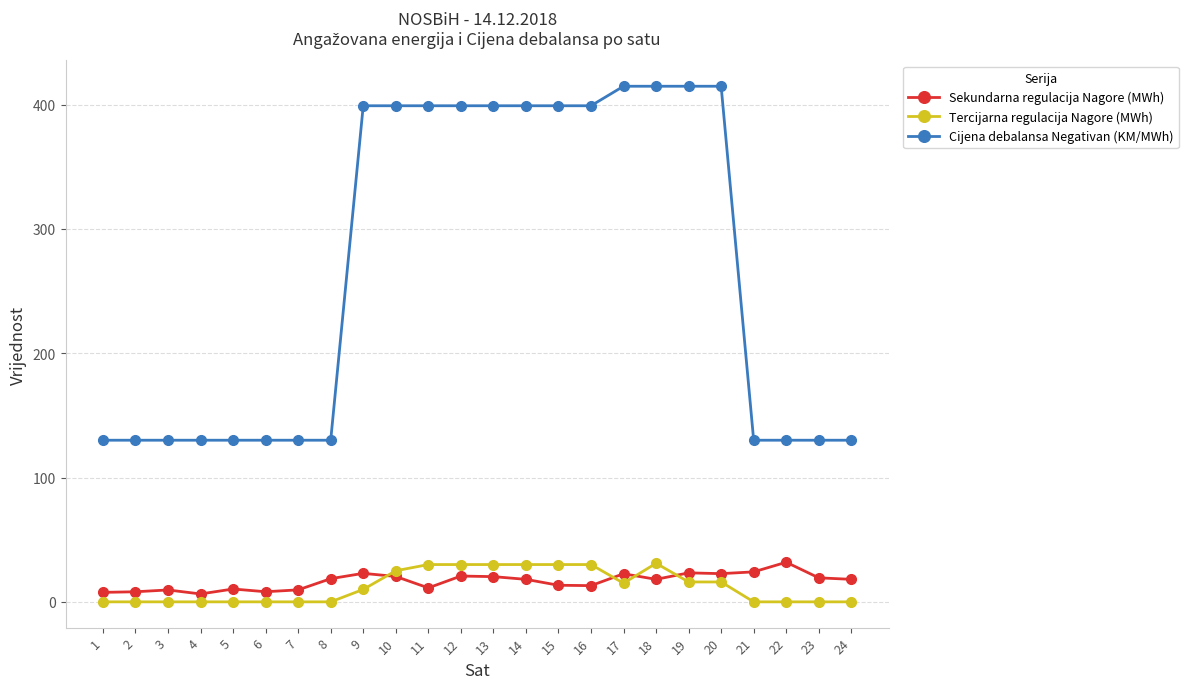

What is the maximum value for Sekundarna regulacija Nagore (MWh)?

31.9